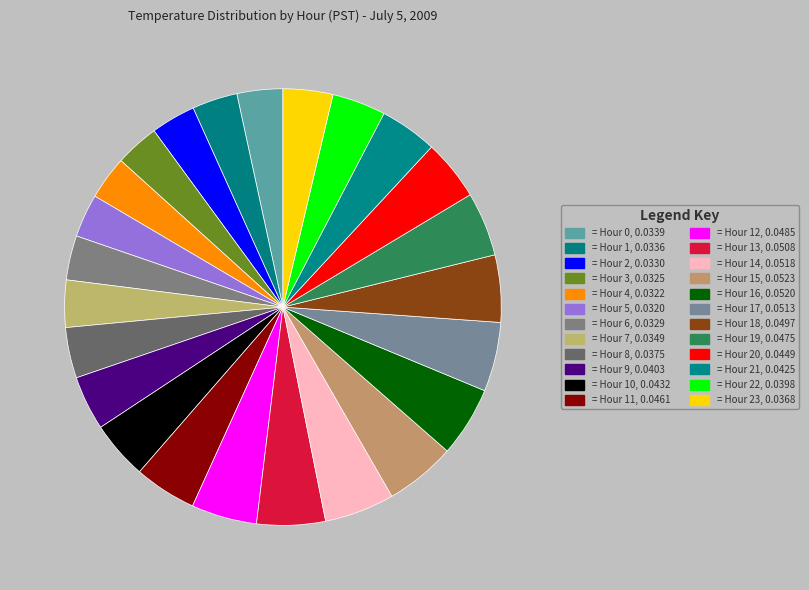

To the nearest percent, what is the difference between the largest and smallest slice percentages?

2%